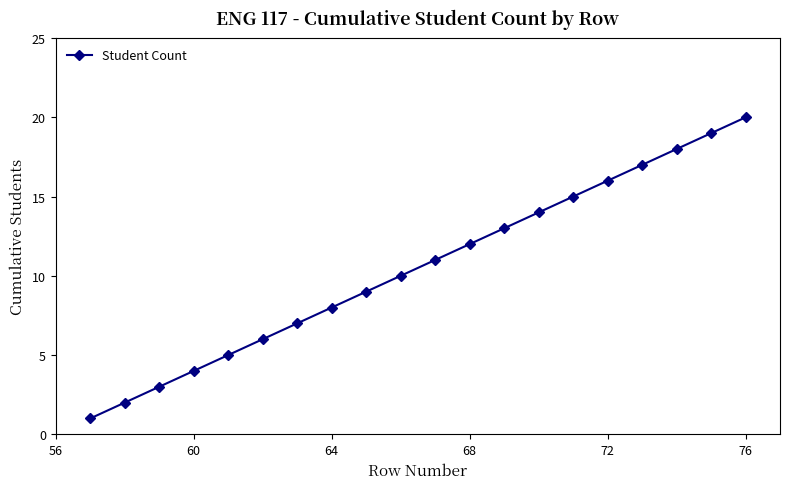

Reading right to left, extract all data points from this chart.

20	19	18	17	16	15	14	13	12	11	10	9	8	7	6	5	4	3	2	1